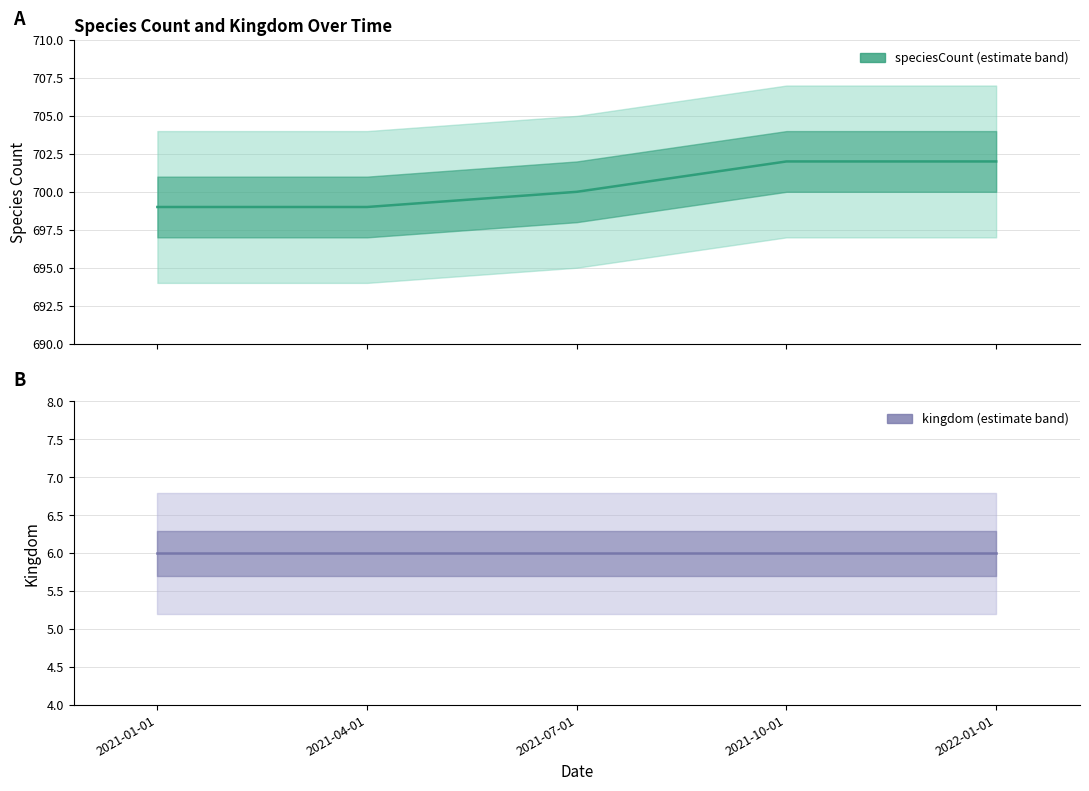

How many values are below 700?

2